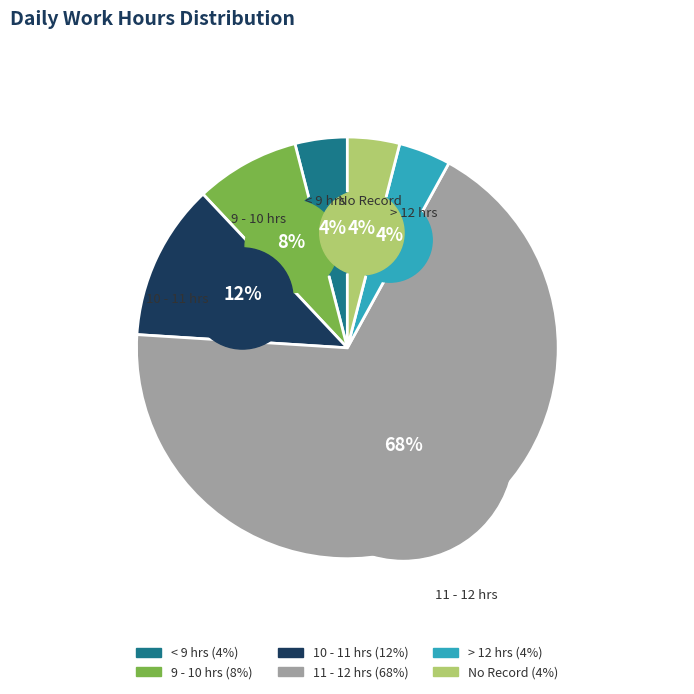

Is Day 2 the majority of the pie?

No